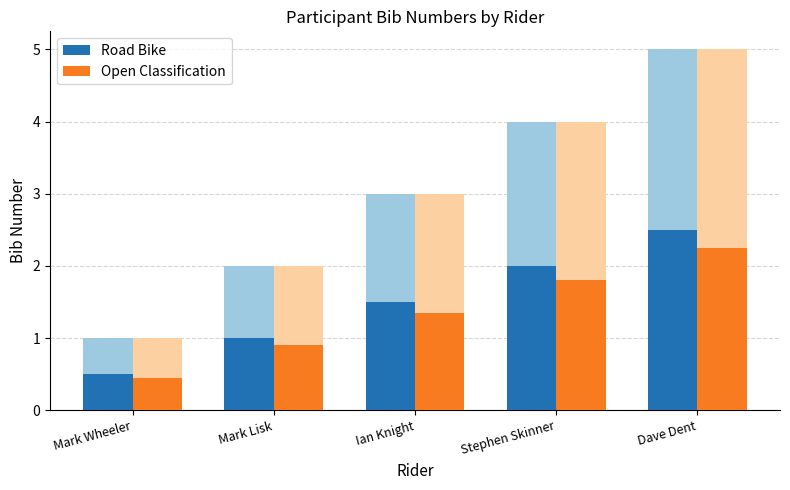

Where is Open Classification nearest to the value 1?

Mark Lisk